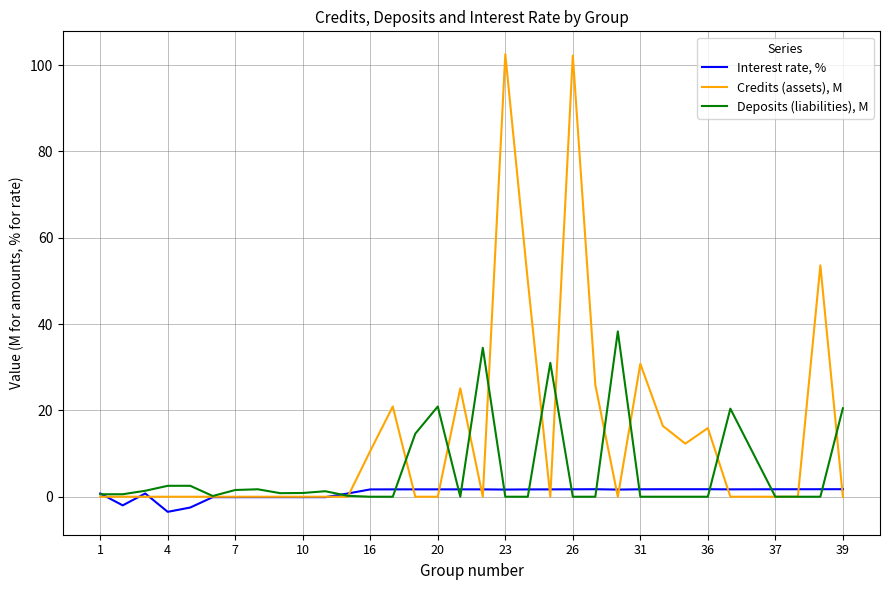

What is the minimum value shown in the chart?

-3.5